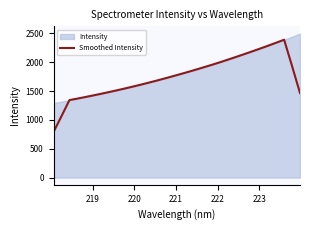

What is the lowest value of the Smoothed Intensity series?

790.7